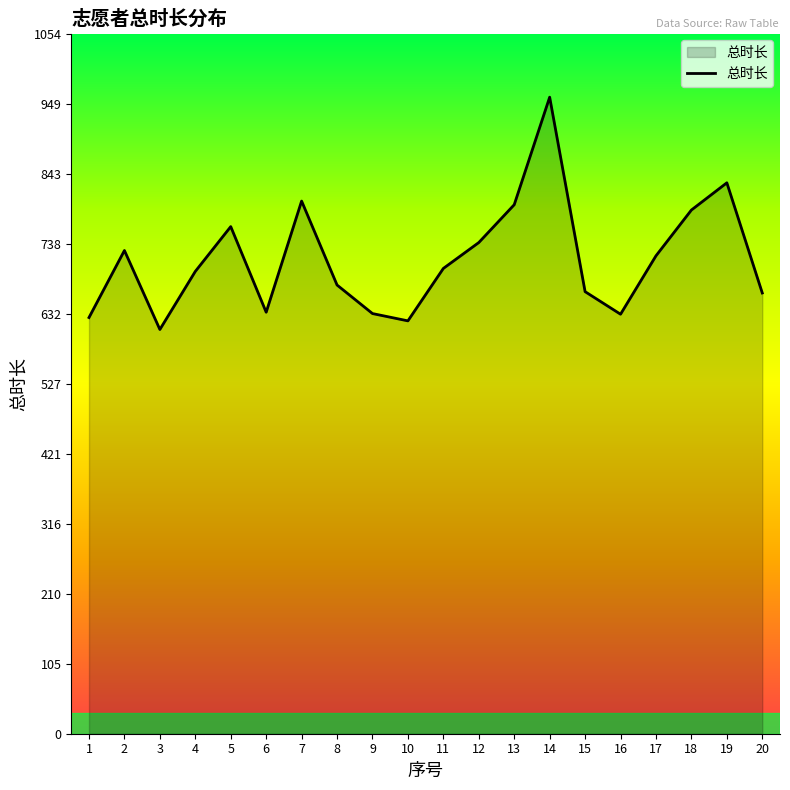

At which category does the data reach its first local peak?

2